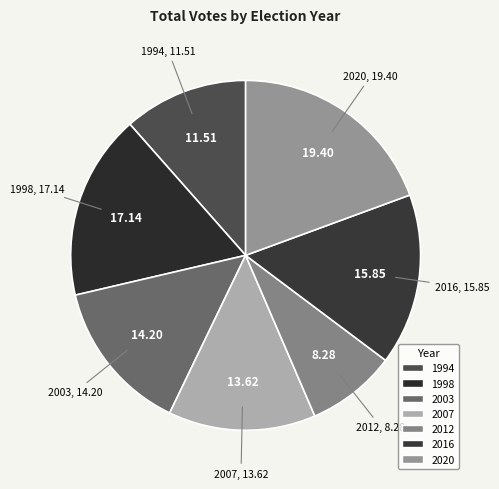

Which category has the biggest portion of the pie?

2020